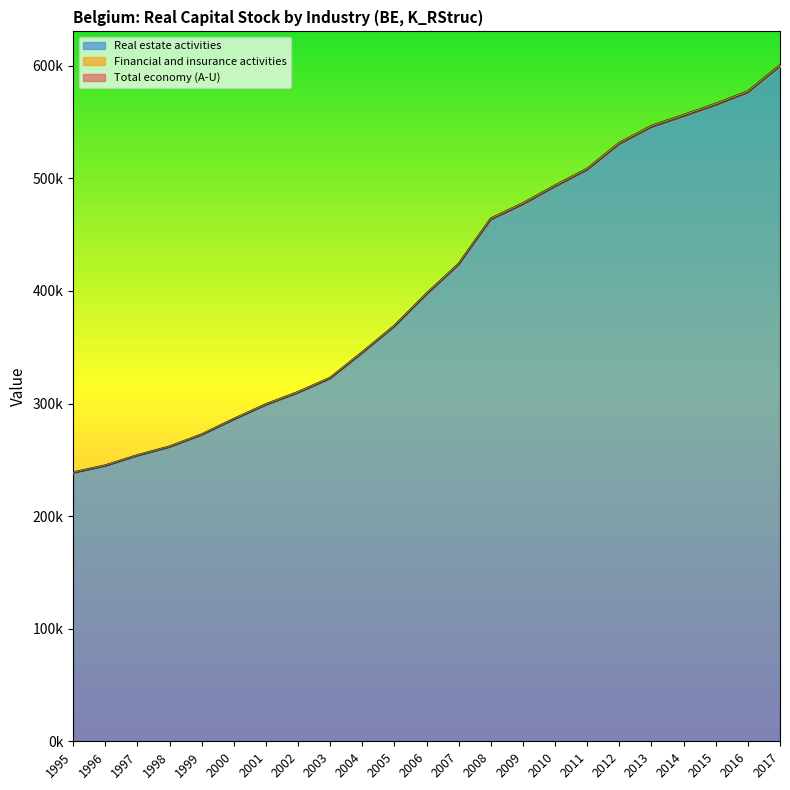

The Financial and insurance activities series shows 299412.5 at 2001. True or false?

True